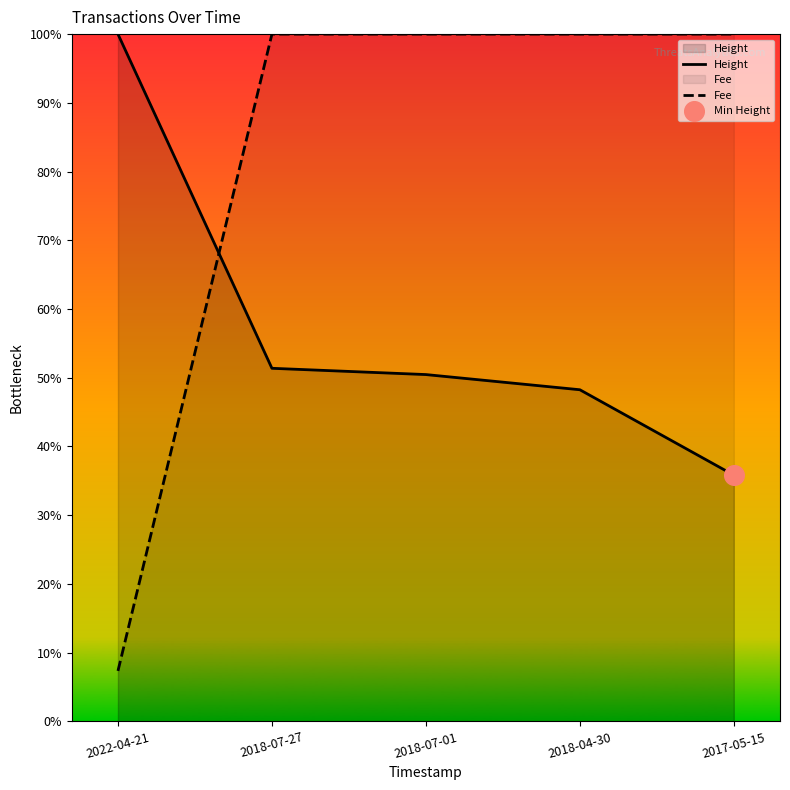

Which series has the largest total across all categories?

Fee